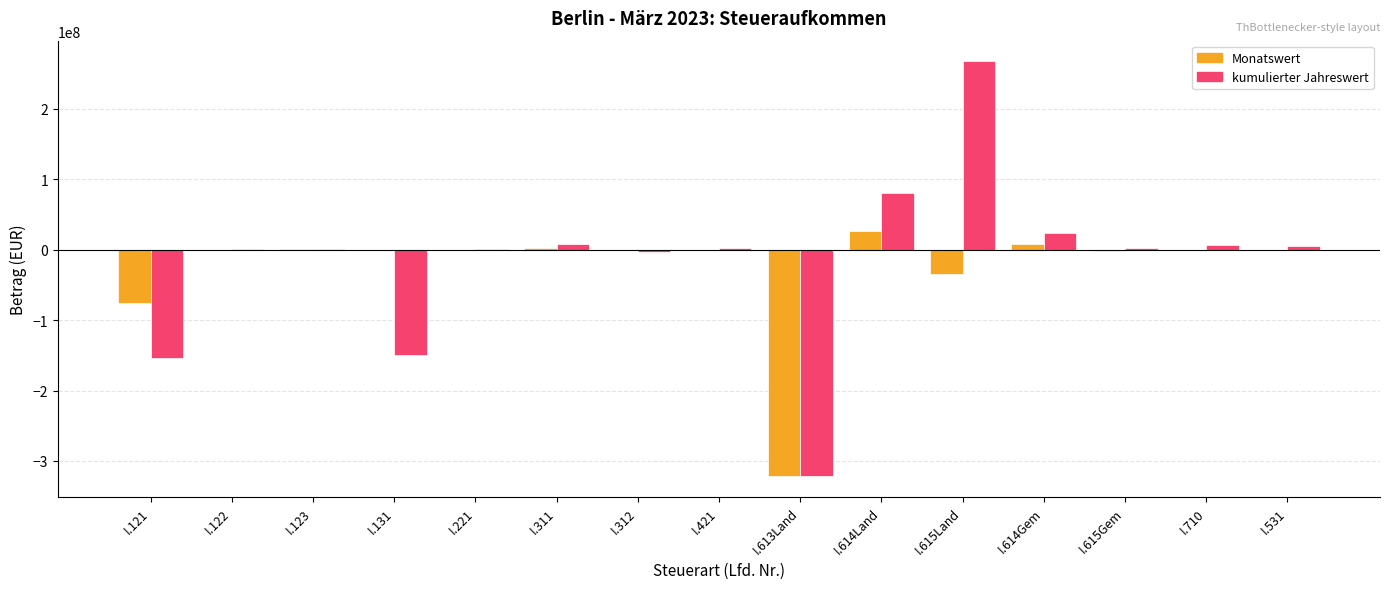

How many categories are shown in the chart?

15